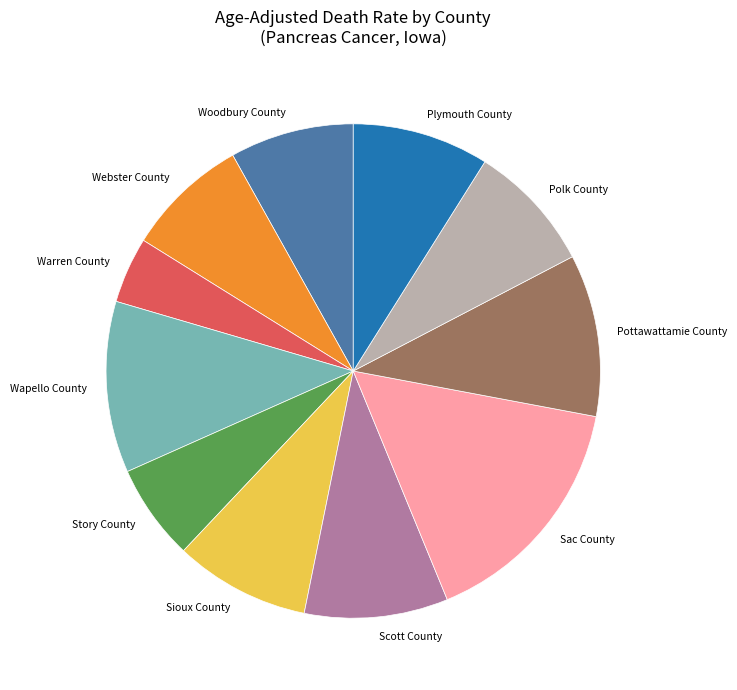

True or false: Plymouth County accounts for 1% of the total.

False